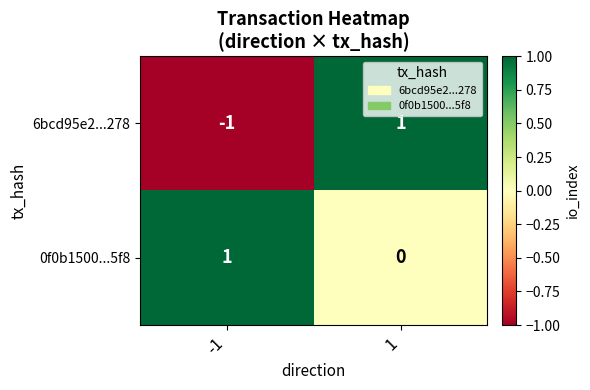

Which series has the largest total across all categories?

0f0b1500...5f8